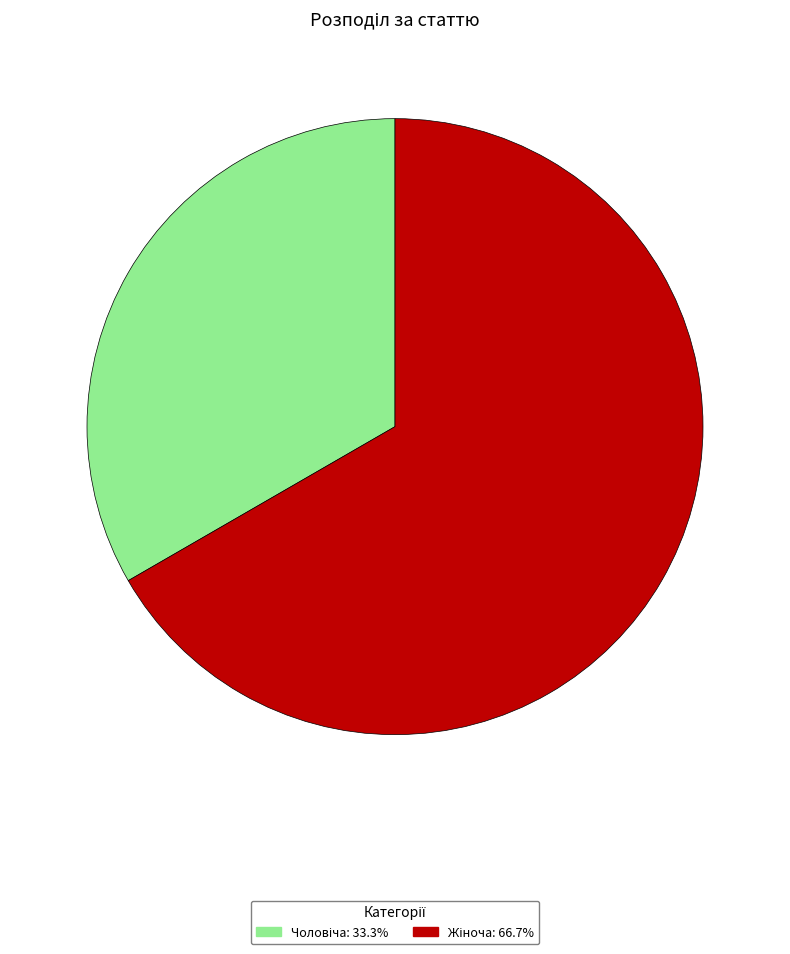

Does any single category account for the majority?

Yes